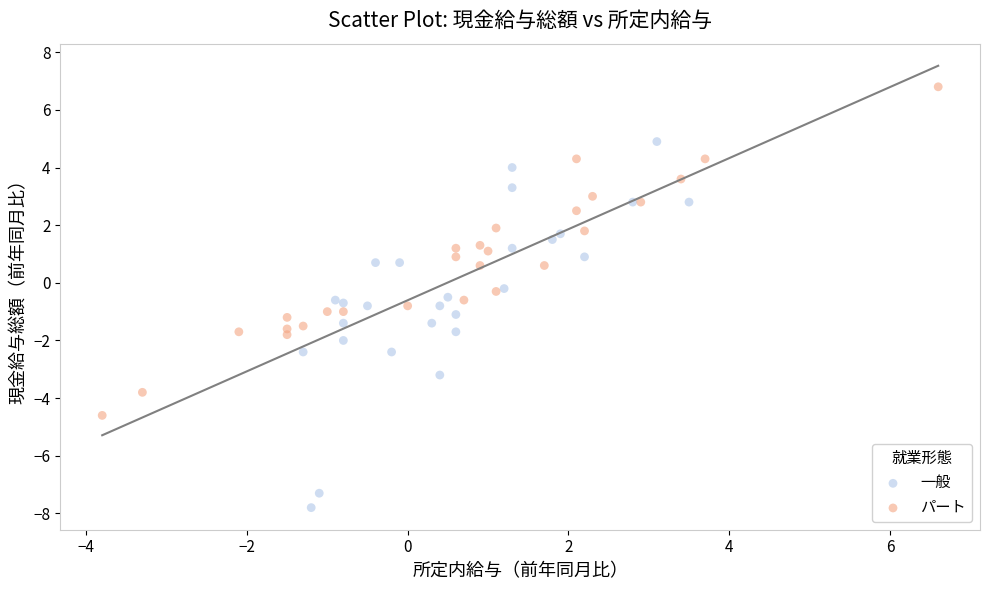

Which series contains the lowest Y value?

一般